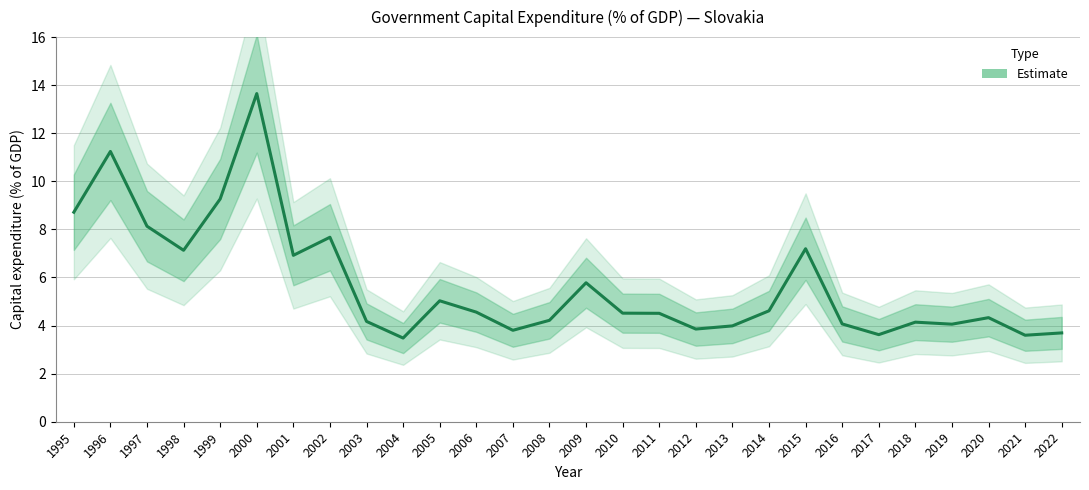

At which category does the chart reach its peak across all series?

2000